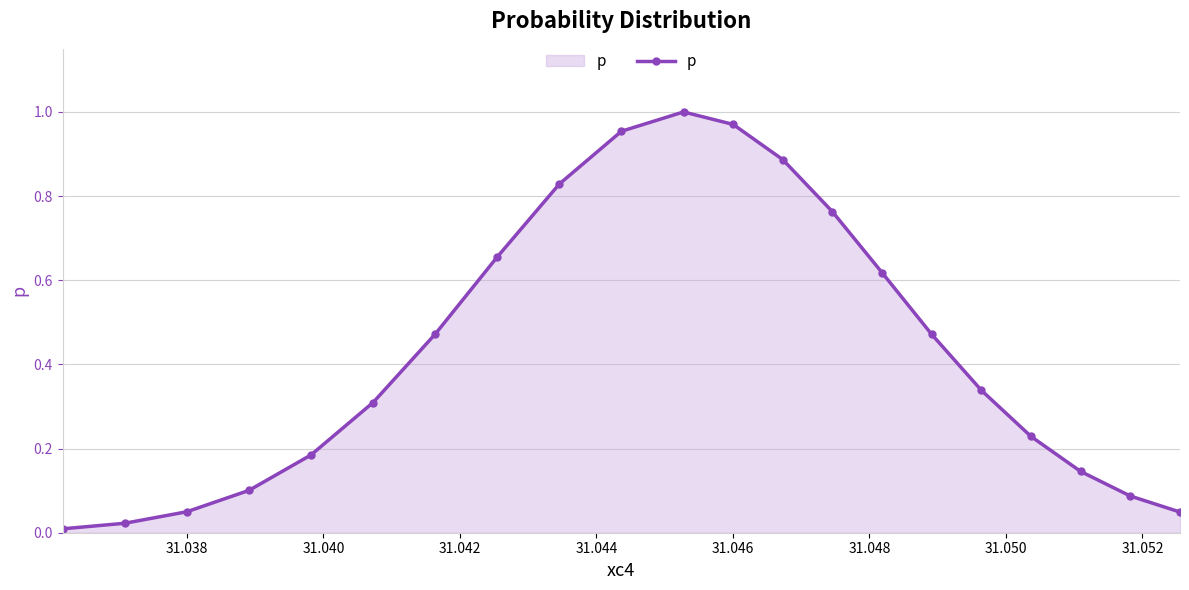

What is the average value?

0.4